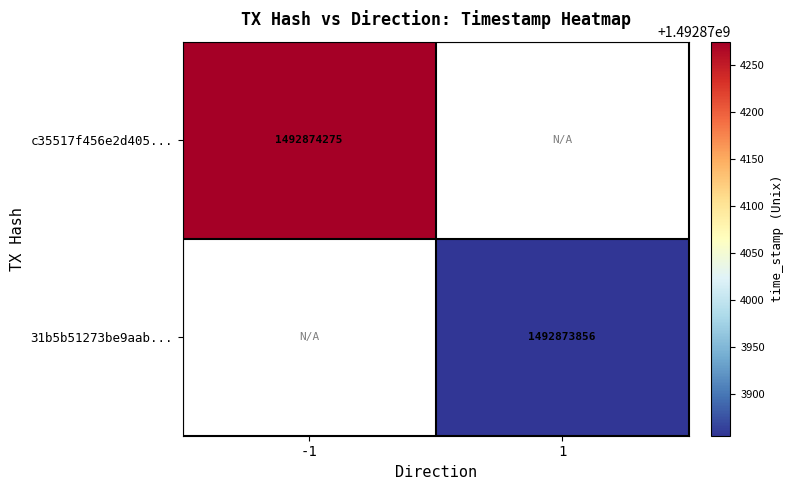

The 31b5b51273be9aab2e681ae54809ee26e27ce51 series shows -823322336 at direction_-1. True or false?

False